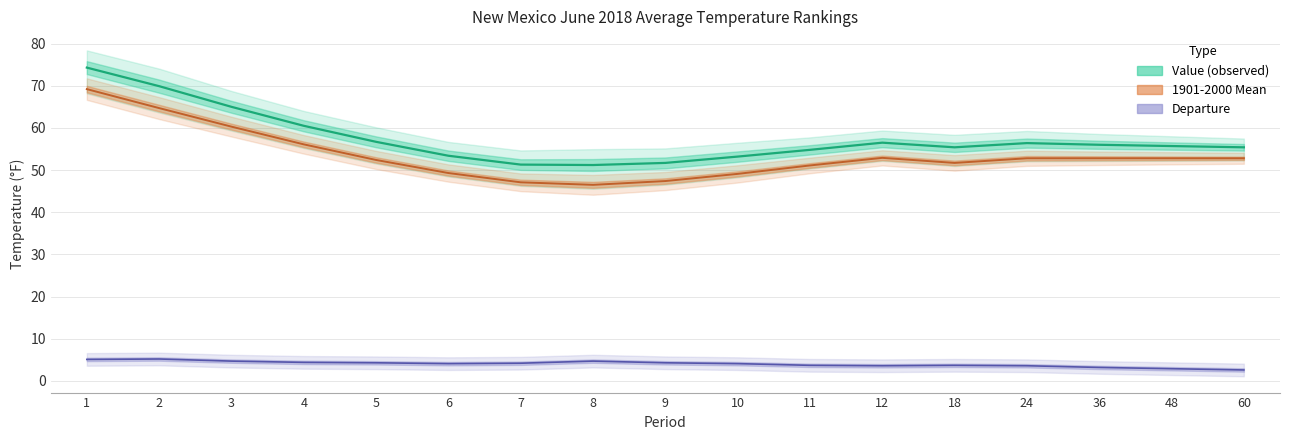

True or false: Departure and Value intersect in this chart.

False